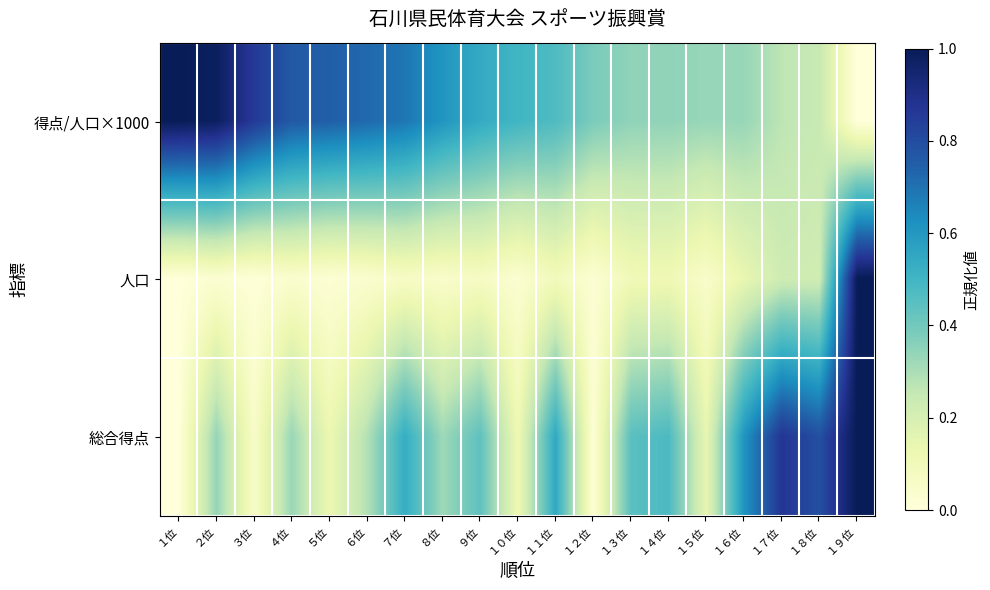

Rank the series by their maximum value, from highest to lowest.

得点/人口×1000, 人口, 総合得点